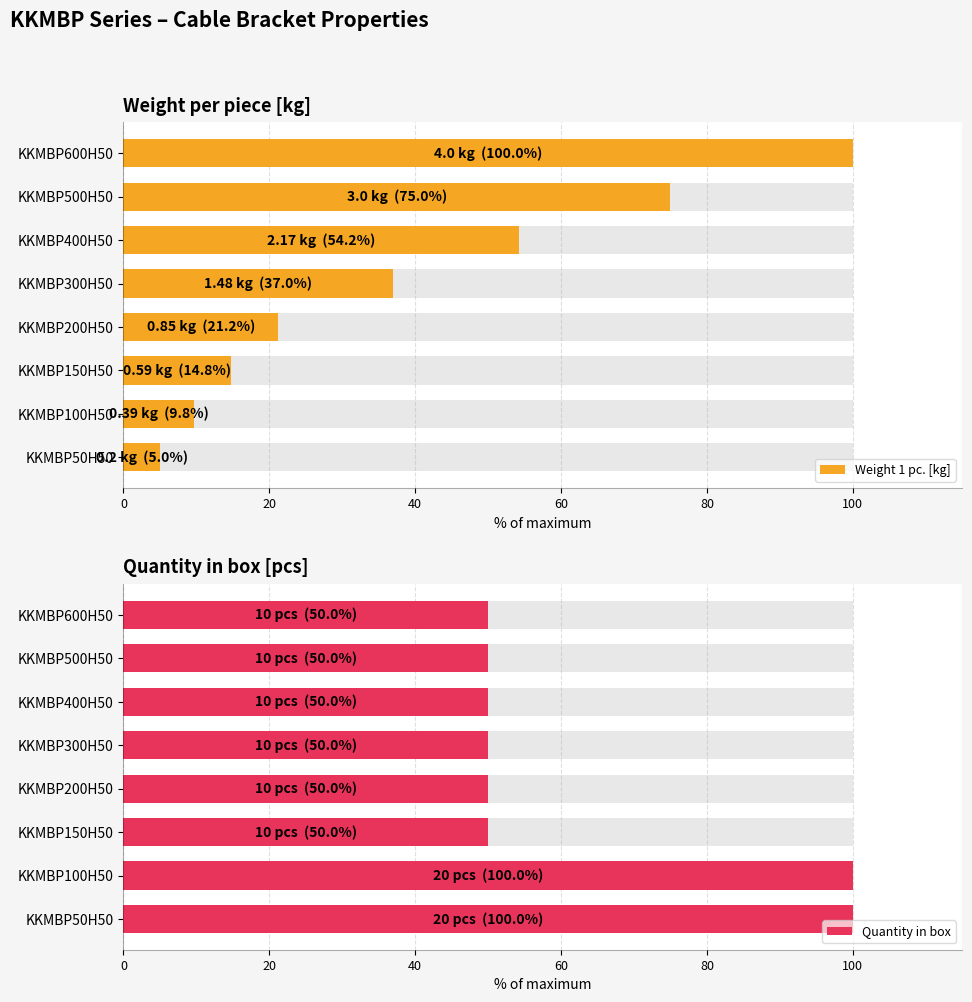

Is it true that Weight 1 pc. [kg] equals 5.0 at KKMBP50H50?

True